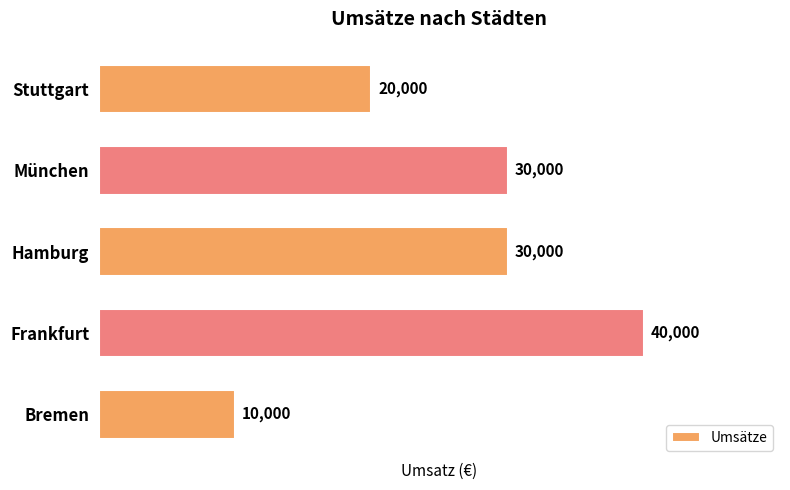

The chart shows a value of 40000 at Frankfurt. True or false?

True